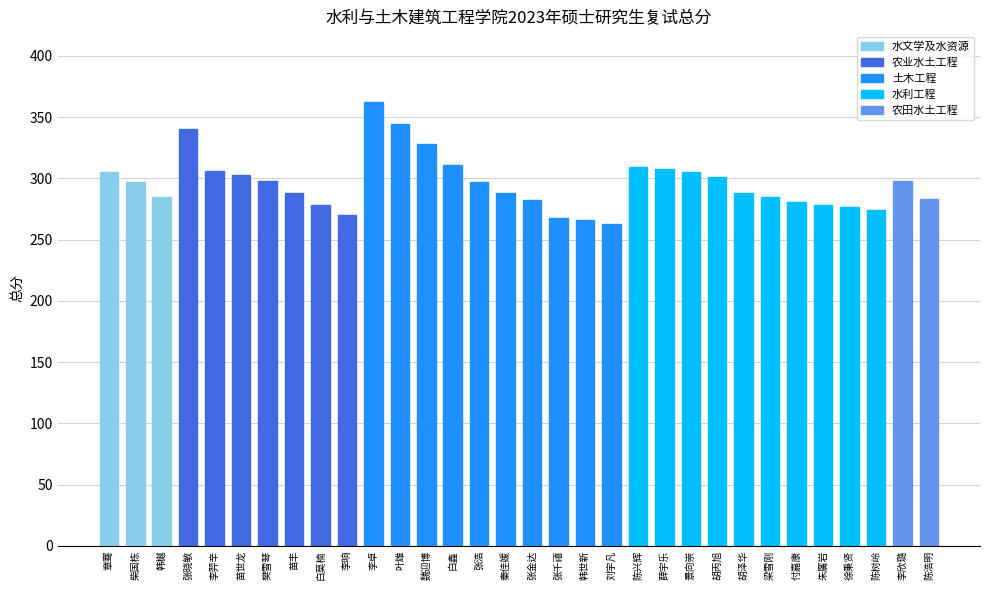

How many data points does each series have?

32